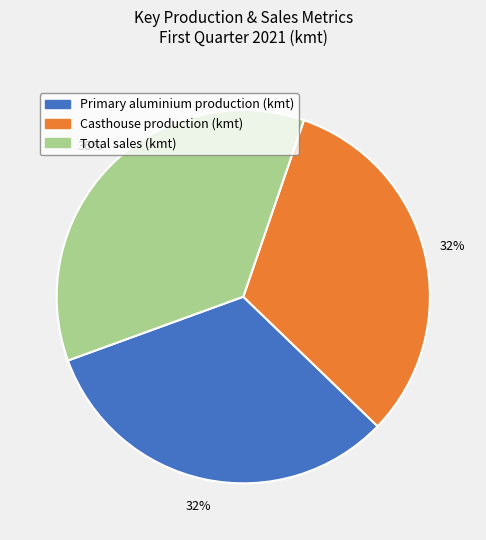

To the nearest percent, what is the average slice percentage?

33%